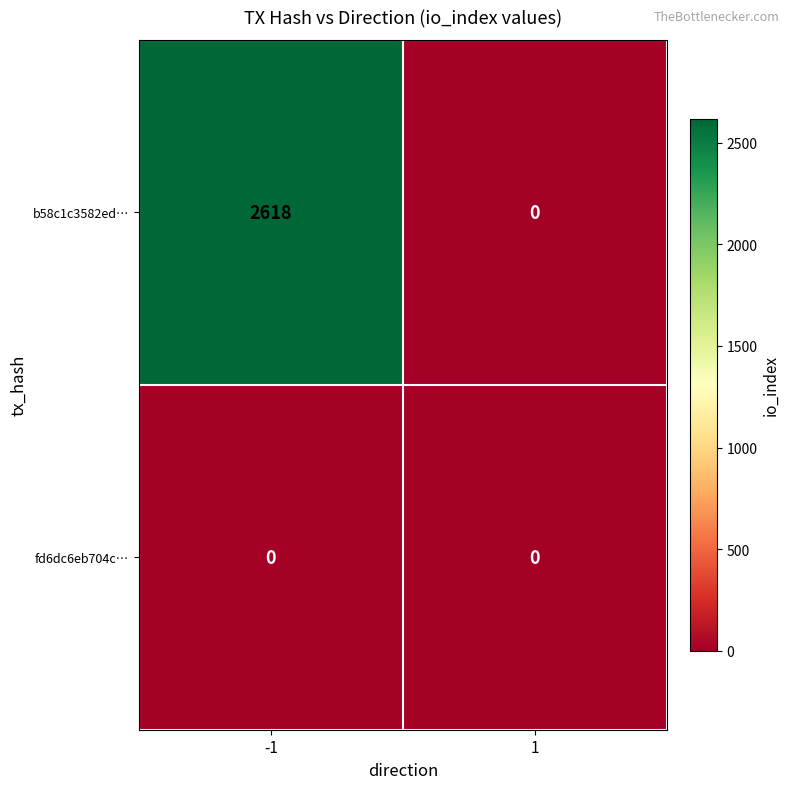

What is the sum of the b58c1c3582ed… values at -1 and 1?

2618